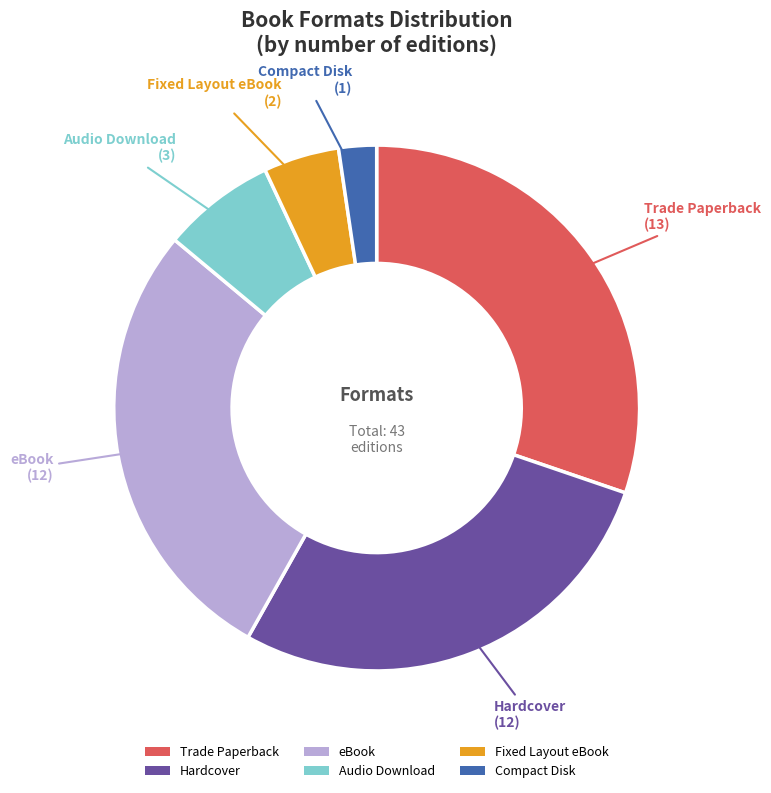

How many slices are in this pie chart?

6